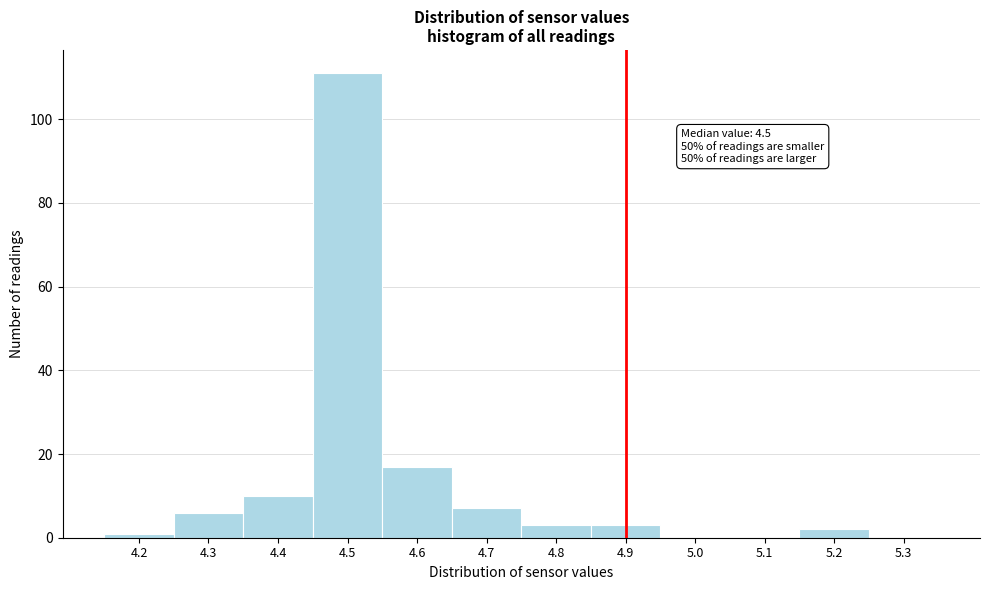

Which range on the x-axis has the tallest bar?

4.45 to 4.55